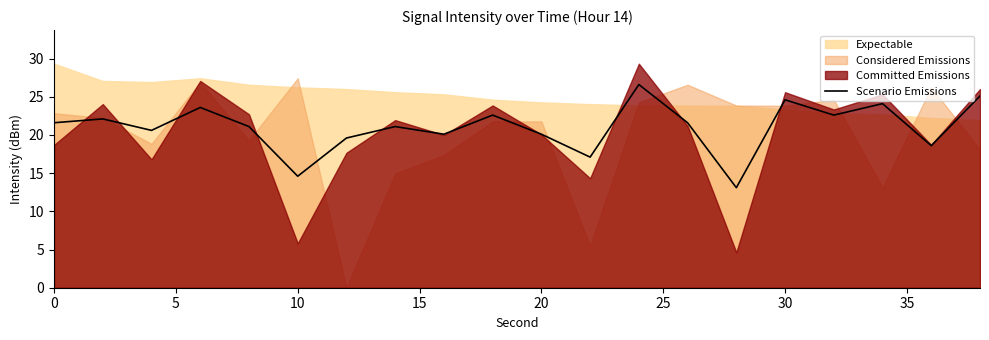

Count the number of values greater than 21.

12